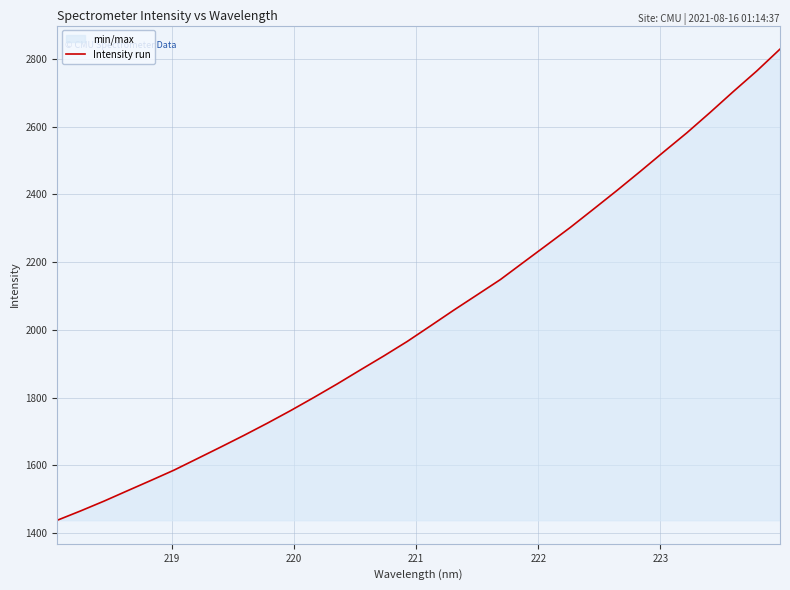

Reading right to left, what are all the values shown in this chart?

2828.7	2764.0	2703.7	2641.9	2581.7	2525.1	2467.7	2411.5	2356.8	2302.6	2251.2	2200.0	2148.7	2103.5	2058.4	2011.9	1965.9	1923.3	1882.2	1840.6	1800.7	1761.8	1724.6	1688.7	1654.1	1620.0	1586.0	1555.3	1525.0	1494.5	1465.7	1438.2